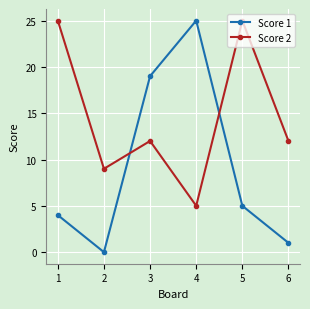

Is the value of Score 1 at 2 greater than the value of Score 2 at 3?

No